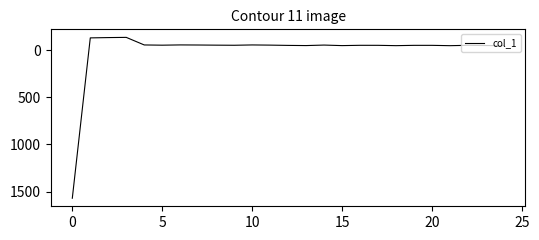

What is the difference between the maximum and minimum values?

1704.8